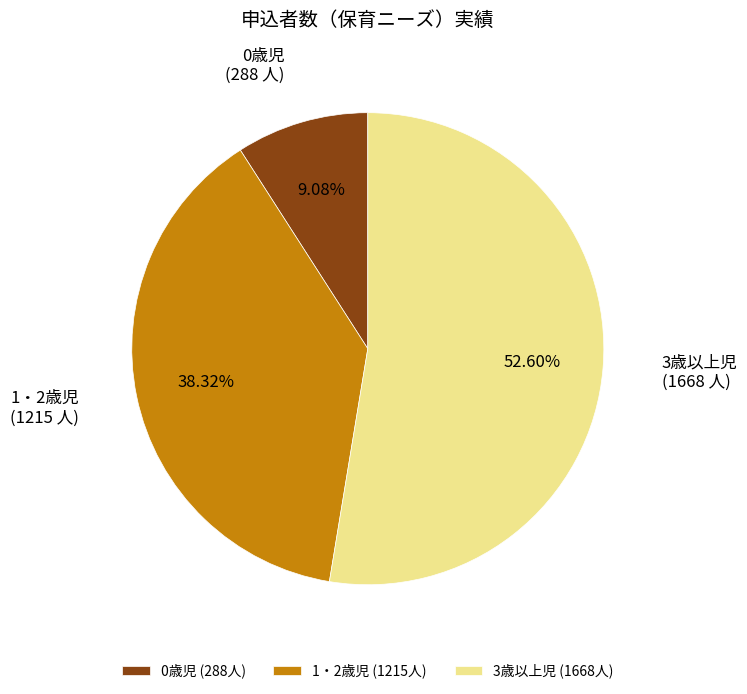

To the nearest percent, what is the difference between the 0歳児 and 1・2歳児 slice percentages?

29%